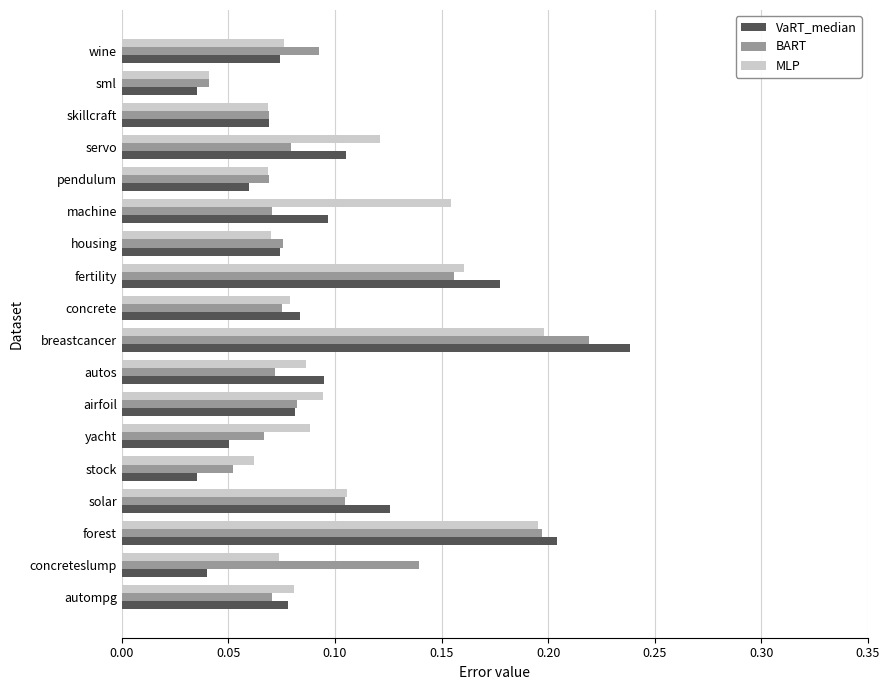

At how many categories does at least one series exceed 0?

18